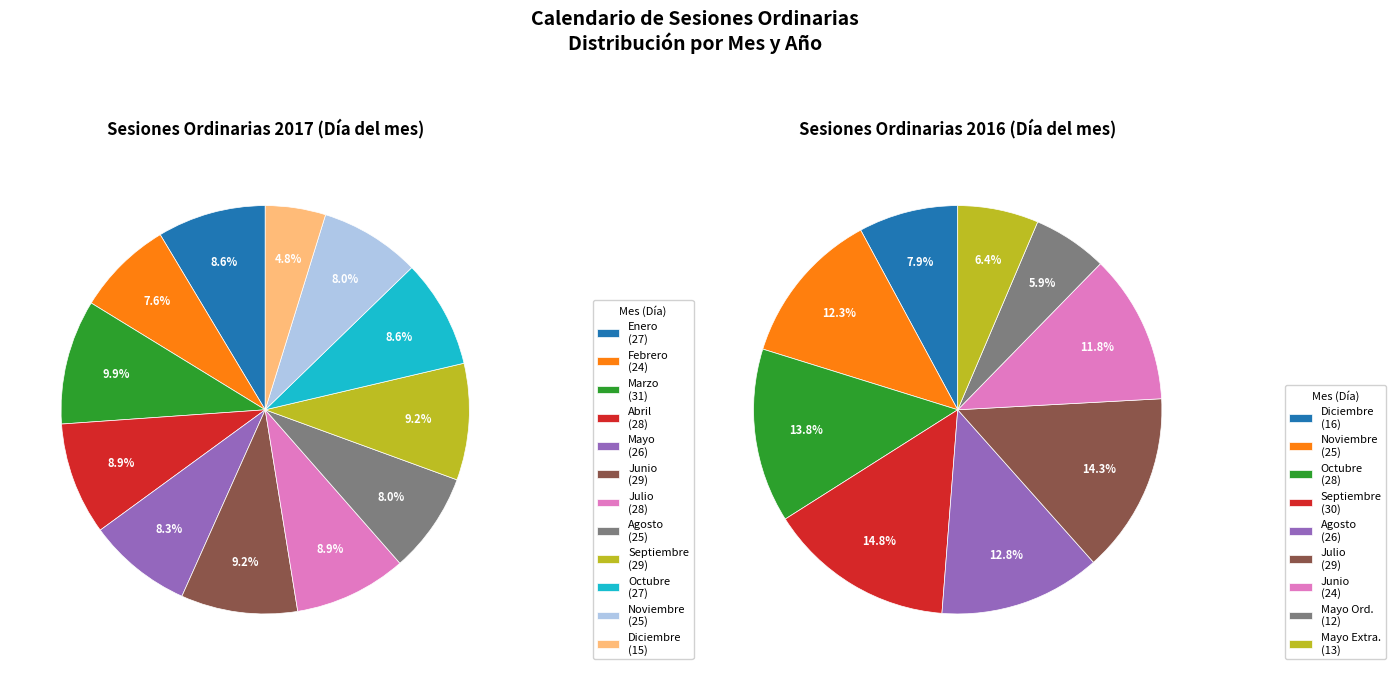

What percentage is the Agosto slice, to the nearest percent?

8%